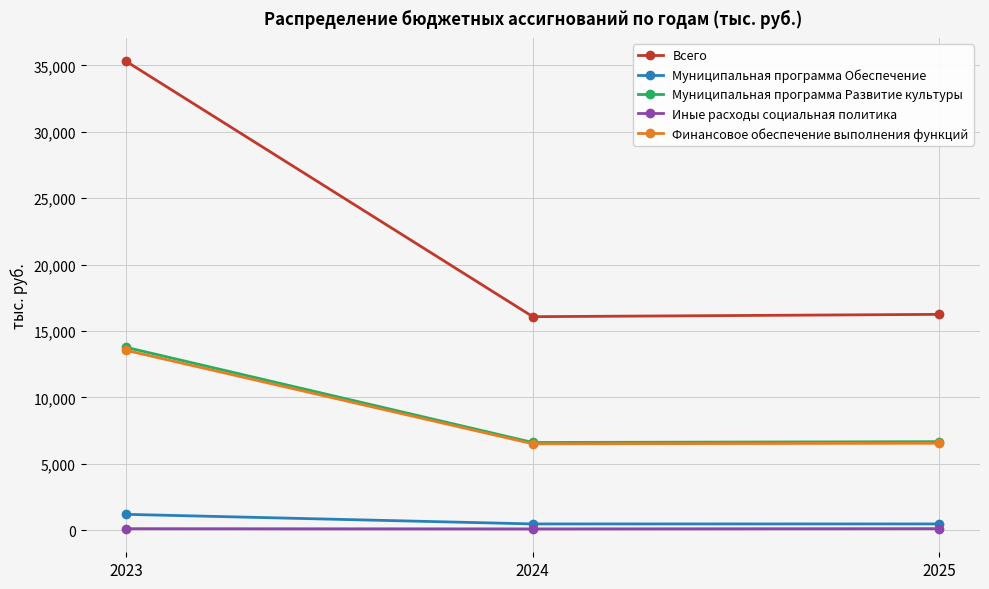

Count the number of data series in this chart.

5